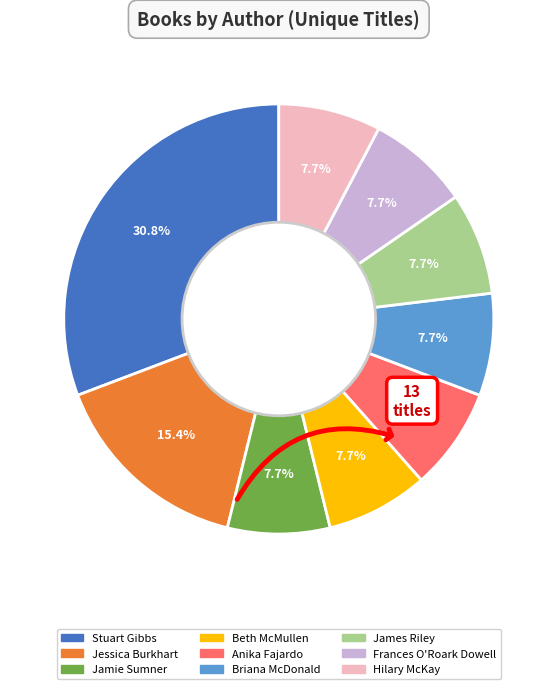

To the nearest percent, what is the difference between the largest and smallest slice percentages?

23%